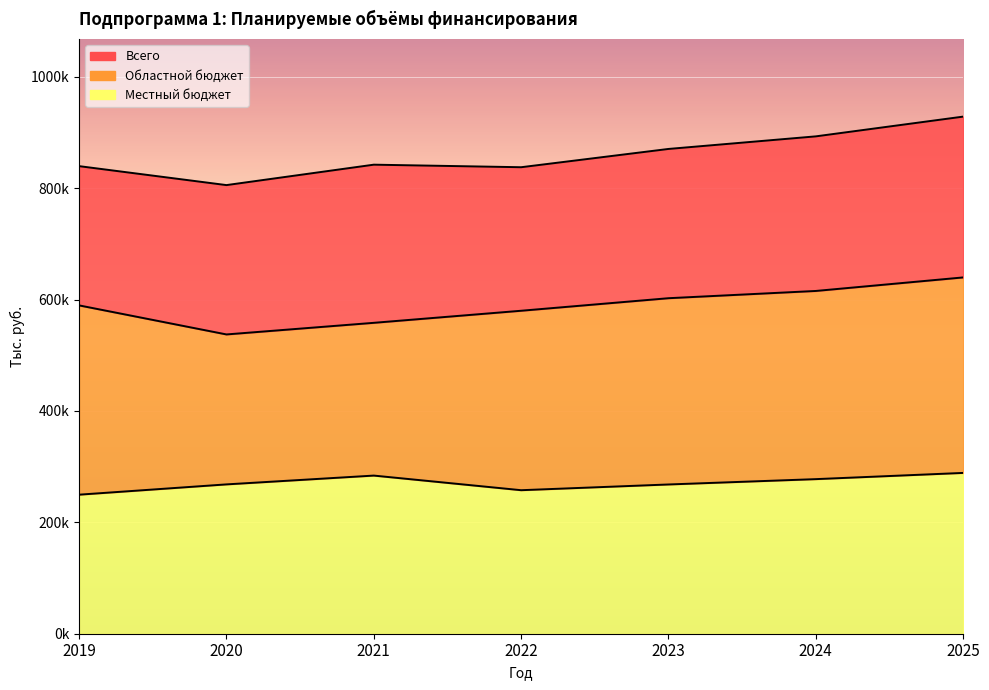

Which has a higher value, 2022 or 2025?

2025